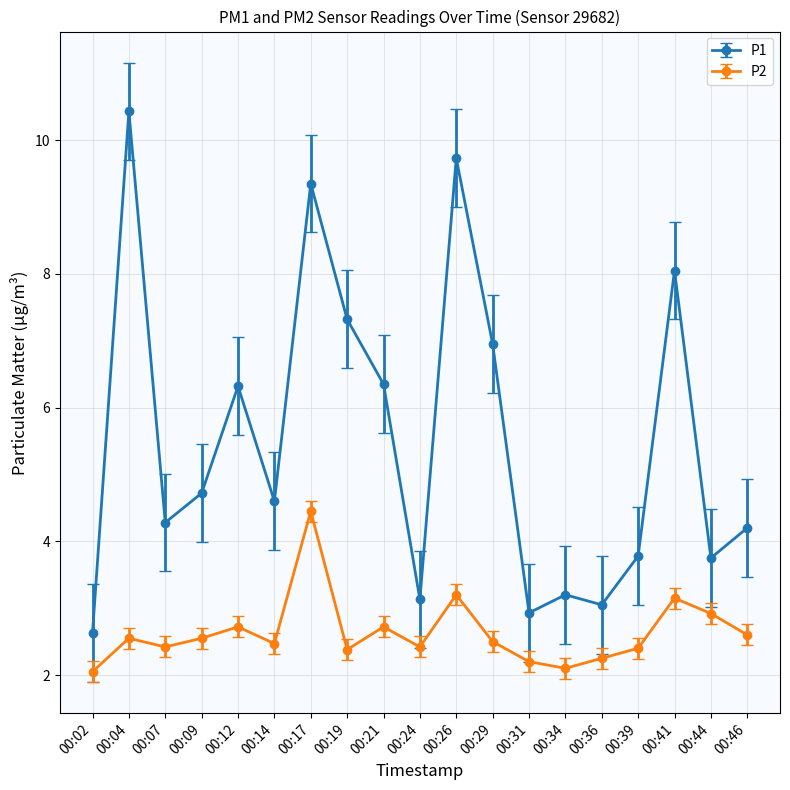

At which category is the sum across all series the highest?

00:17